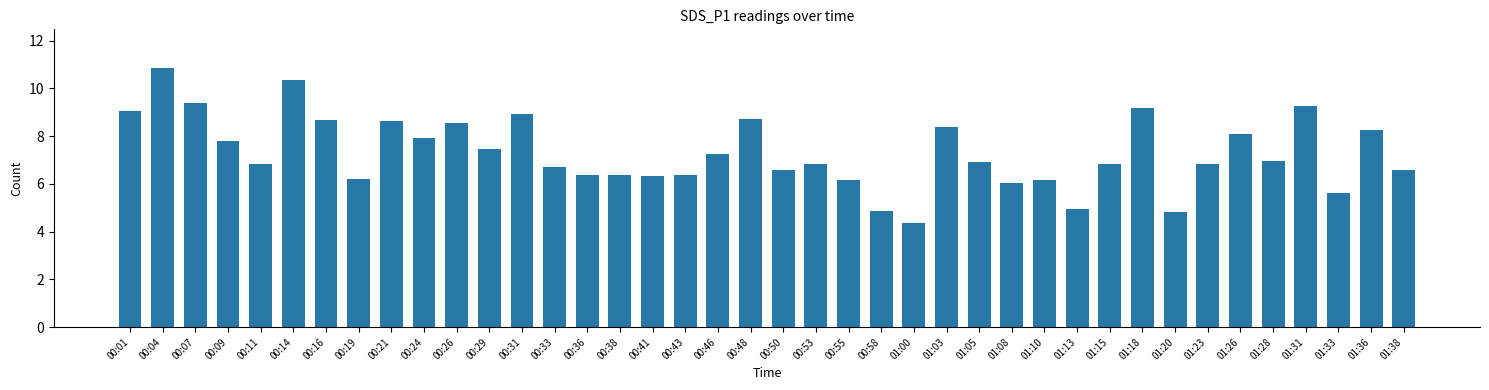

Which has a higher value, 00:58 or 00:26?

00:26